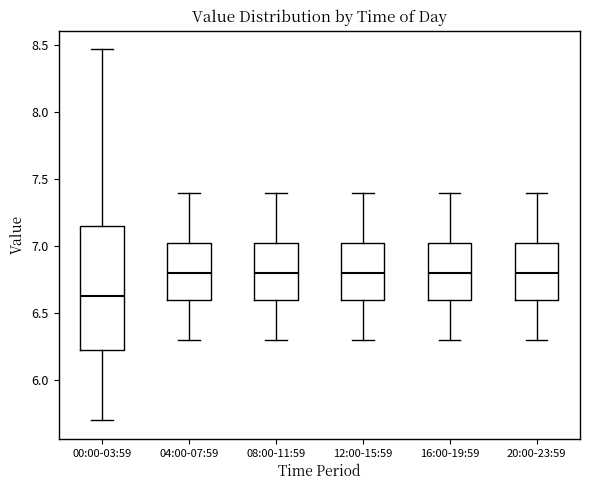

Which box's median line is the lowest?

00:00-03:59